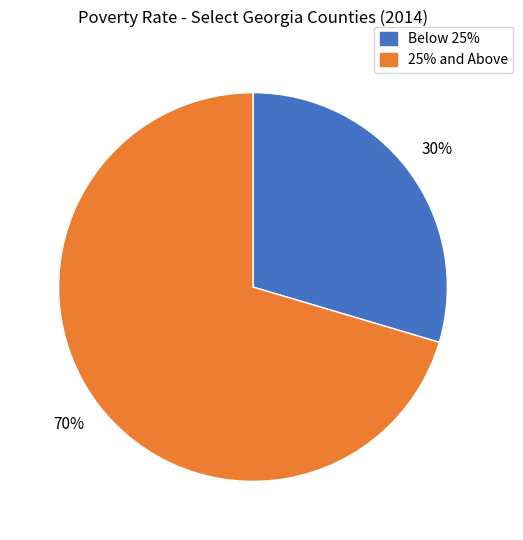

What percentage is the 25% and Above slice, to the nearest percent?

70%